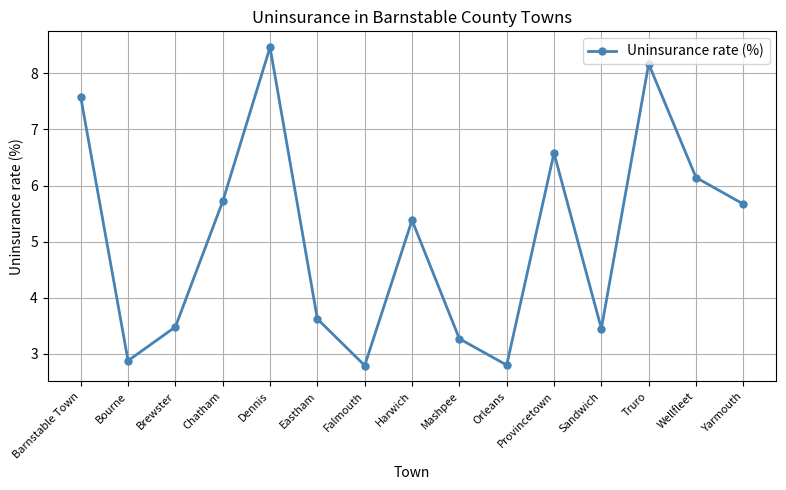

Reading left to right, extract all data points from this chart.

7.6	2.9	3.5	5.7	8.5	3.6	2.8	5.4	3.3	2.8	6.6	3.4	8.2	6.1	5.7